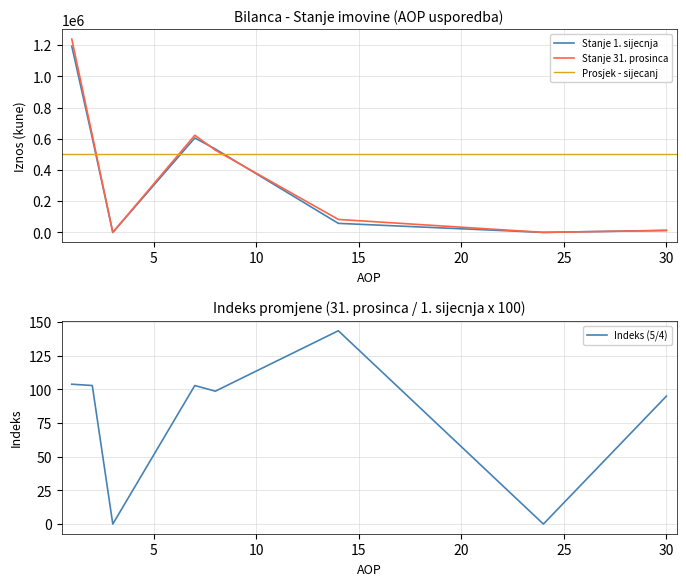

How many positive values does the Stanje 1. sijecnja series have?

6